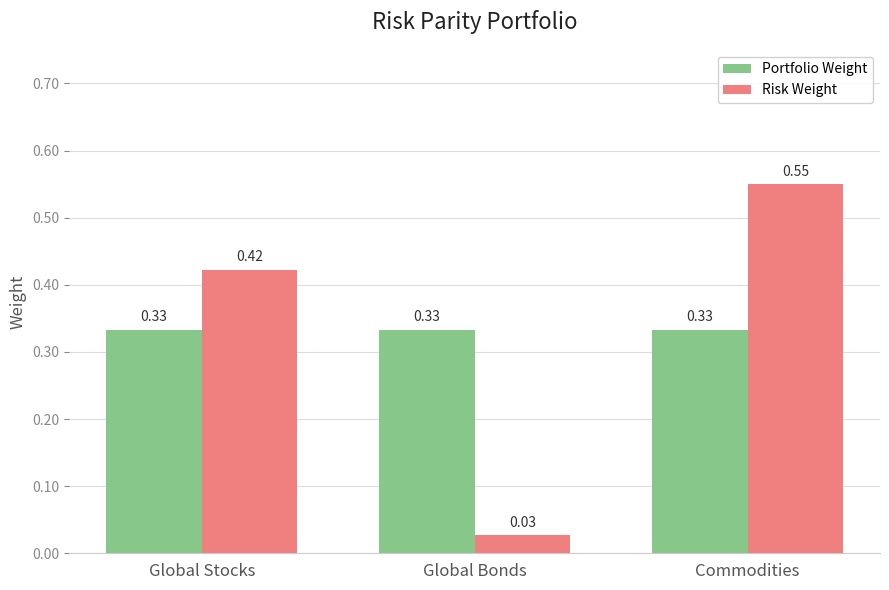

What is the difference between the maximum and minimum values in the Risk Weight series?

0.5